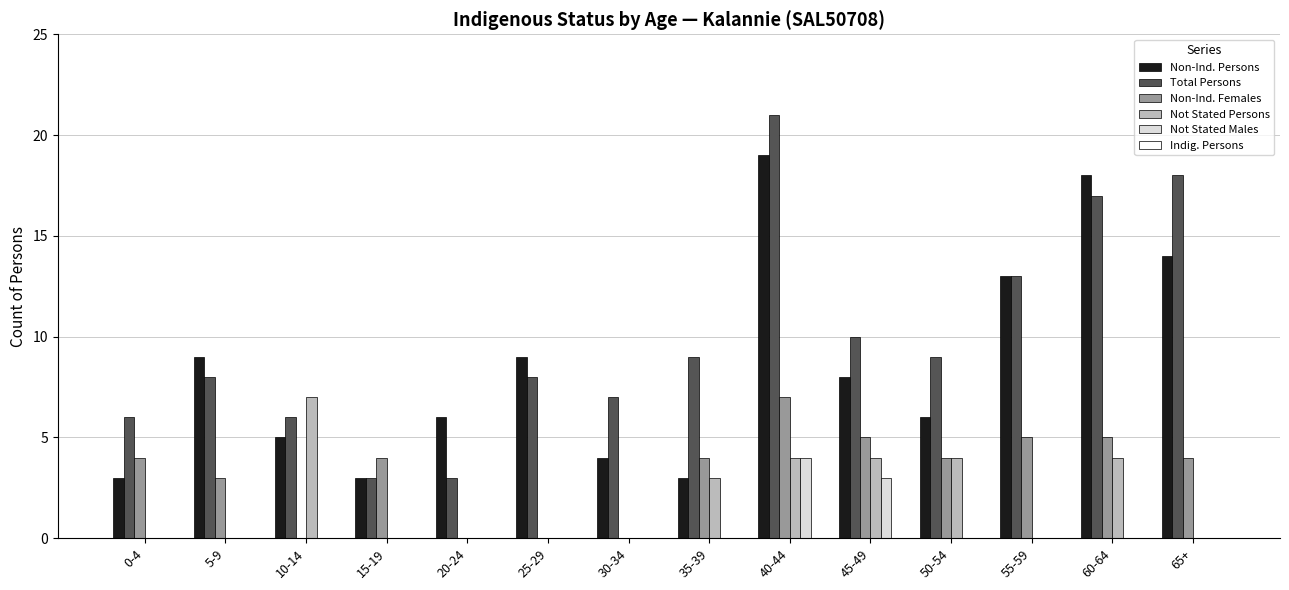

At which category is the sum across all series the highest?

40-44